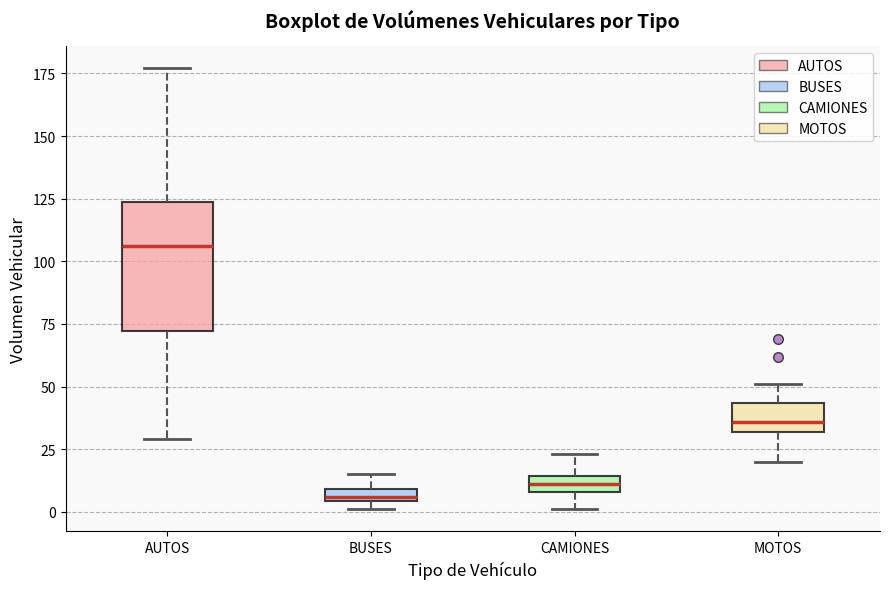

Where is the upper edge of the box for MOTOS on the y-axis? The values are not printed on the chart, so give them approximately, as read against the axis.

45